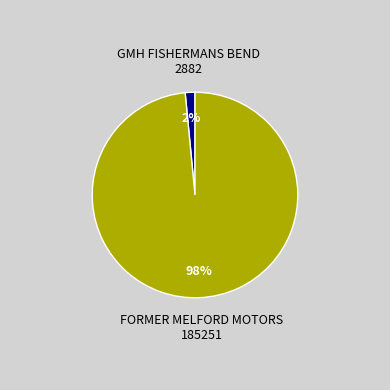

To the nearest percent, what is the average slice percentage?

50%